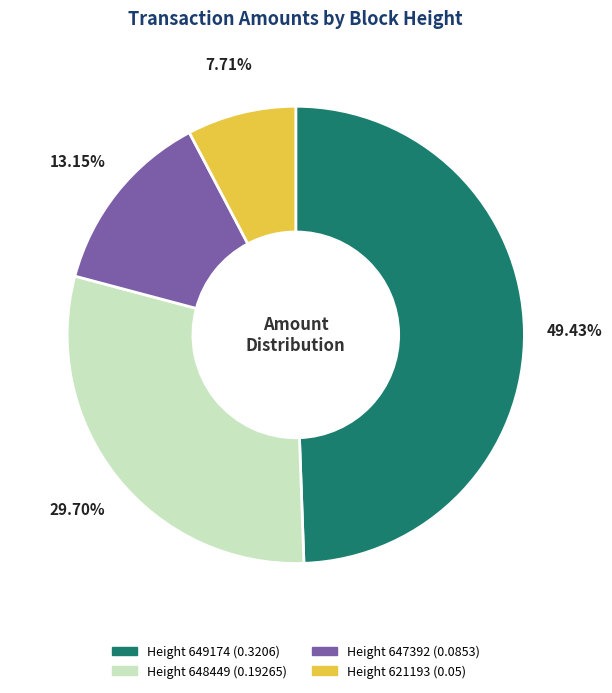

What portion of the pie excludes Height 621193?

92.3%